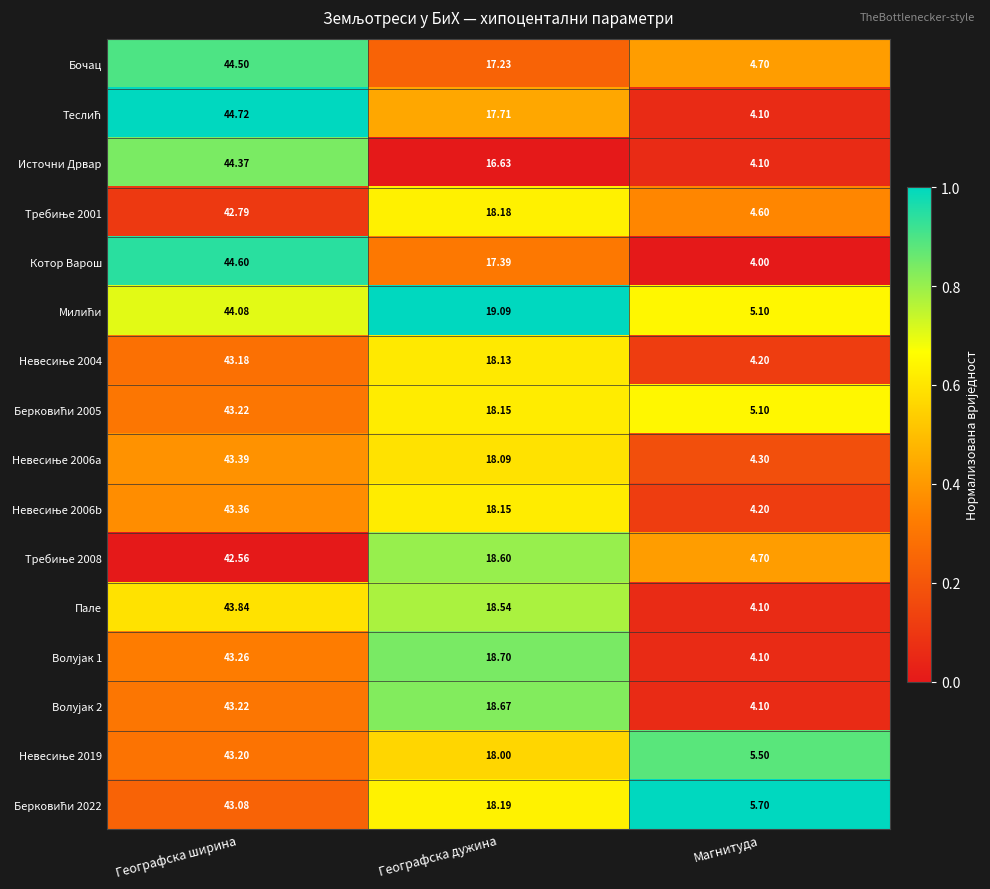

Between Географска ширина and Географска дужина, which series saw the biggest shift?

Источни Дрвар